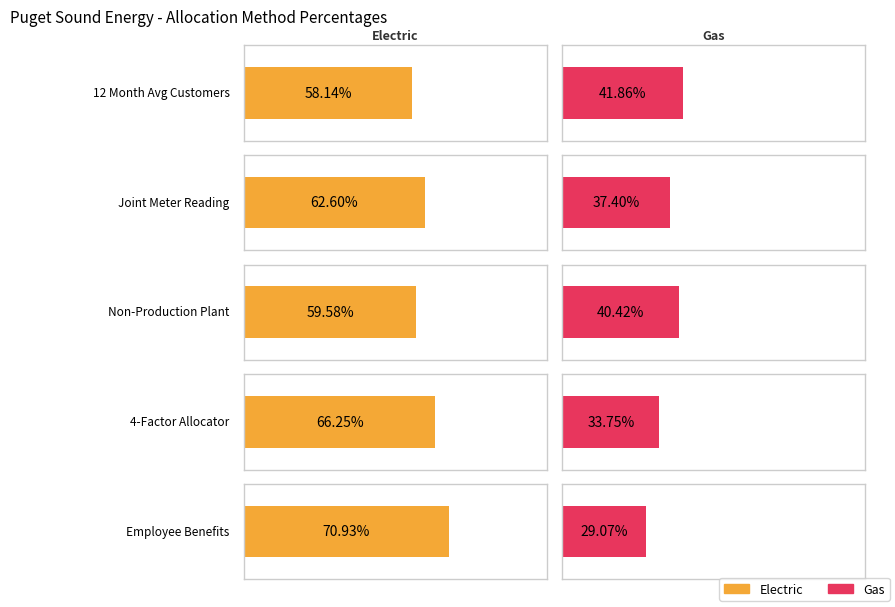

Reading left to right, extract all data points from this chart.

Electric: 0.6	0.6	0.6	0.7	0.7
Gas: 0.4	0.4	0.4	0.3	0.3